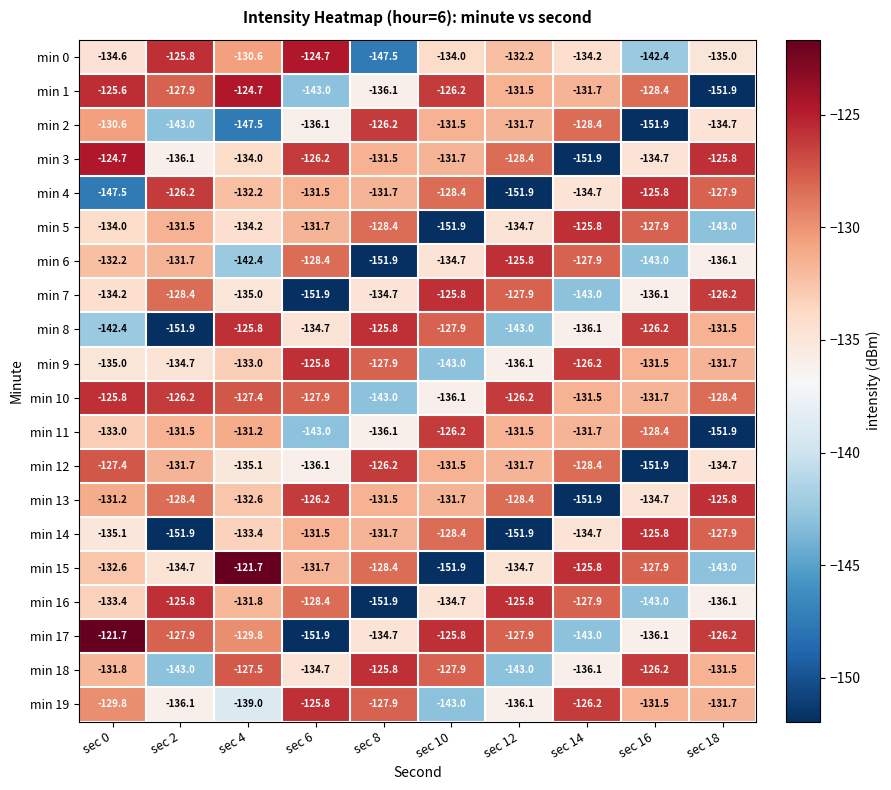

What is the average value of the min 16 series?

-133.9